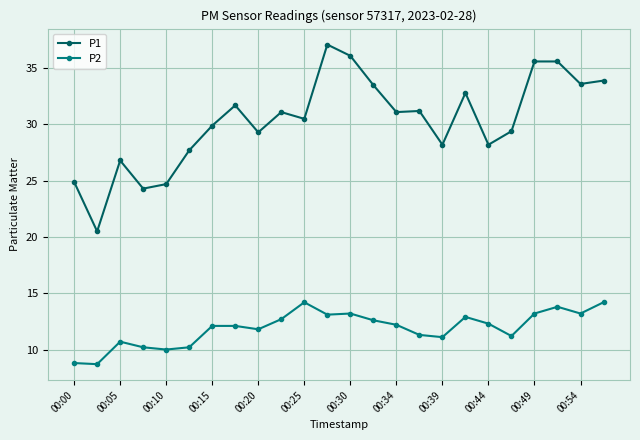

What is the lowest value of the P2 series?

8.7